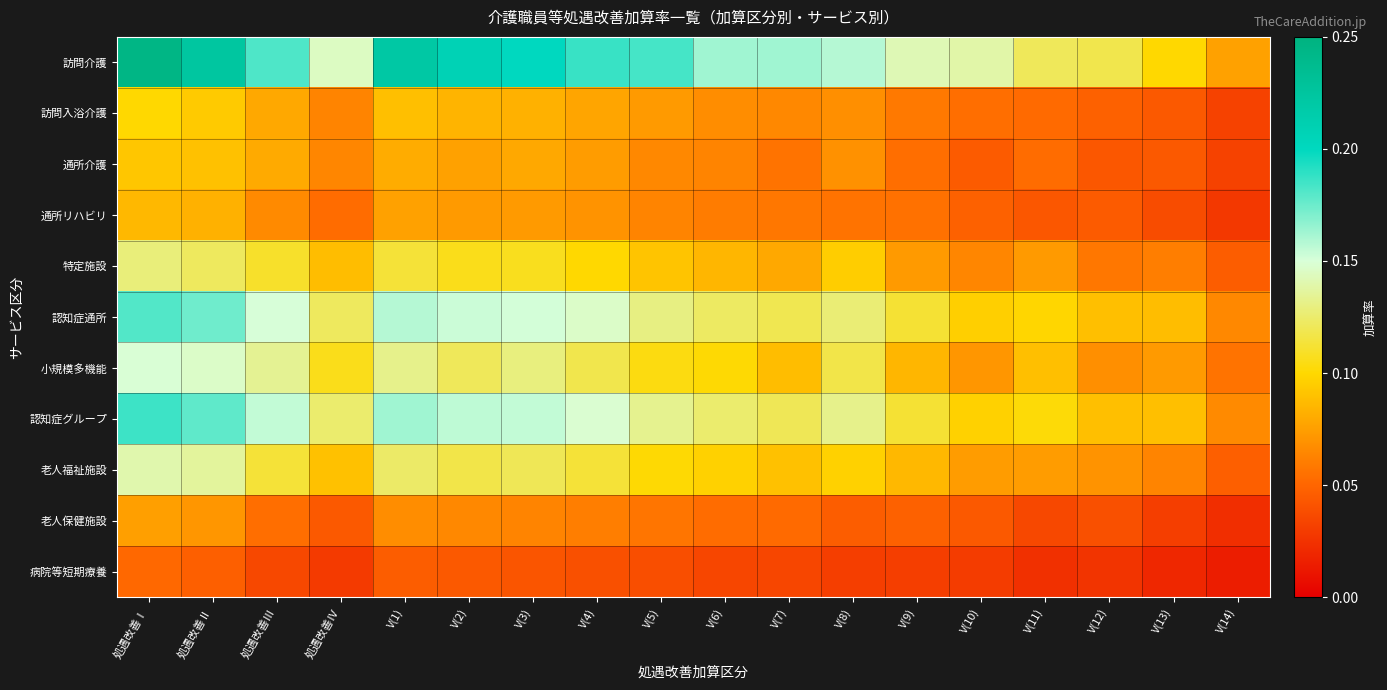

Reading left to right, extract all data points from this chart.

訪問介護: 処遇改善Ⅰ=0.2	処遇改善Ⅱ=0.2	処遇改善Ⅲ=0.2	処遇改善Ⅳ=0.1	V(1)=0.2	V(2)=0.2	V(3)=0.2	V(4)=0.2	V(5)=0.2	V(6)=0.2	V(7)=0.2	V(8)=0.2	V(9)=0.1	V(10)=0.1	V(11)=0.1	V(12)=0.1	V(13)=0.1	V(14)=0.1
訪問入浴介護: 処遇改善Ⅰ=0.1	処遇改善Ⅱ=0.1	処遇改善Ⅲ=0.1	処遇改善Ⅳ=0.1	V(1)=0.1	V(2)=0.1	V(3)=0.1	V(4)=0.1	V(5)=0.1	V(6)=0.1	V(7)=0.1	V(8)=0.1	V(9)=0.1	V(10)=0.1	V(11)=0.1	V(12)=0.0	V(13)=0.0	V(14)=0.0
通所介護: 処遇改善Ⅰ=0.1	処遇改善Ⅱ=0.1	処遇改善Ⅲ=0.1	処遇改善Ⅳ=0.1	V(1)=0.1	V(2)=0.1	V(3)=0.1	V(4)=0.1	V(5)=0.1	V(6)=0.1	V(7)=0.1	V(8)=0.1	V(9)=0.1	V(10)=0.0	V(11)=0.1	V(12)=0.0	V(13)=0.0	V(14)=0.0
通所リハビリ: 処遇改善Ⅰ=0.1	処遇改善Ⅱ=0.1	処遇改善Ⅲ=0.1	処遇改善Ⅳ=0.1	V(1)=0.1	V(2)=0.1	V(3)=0.1	V(4)=0.1	V(5)=0.1	V(6)=0.1	V(7)=0.1	V(8)=0.1	V(9)=0.1	V(10)=0.0	V(11)=0.0	V(12)=0.0	V(13)=0.0	V(14)=0.0
特定施設: 処遇改善Ⅰ=0.1	処遇改善Ⅱ=0.1	処遇改善Ⅲ=0.1	処遇改善Ⅳ=0.1	V(1)=0.1	V(2)=0.1	V(3)=0.1	V(4)=0.1	V(5)=0.1	V(6)=0.1	V(7)=0.1	V(8)=0.1	V(9)=0.1	V(10)=0.1	V(11)=0.1	V(12)=0.1	V(13)=0.1	V(14)=0.0
認知症通所: 処遇改善Ⅰ=0.2	処遇改善Ⅱ=0.2	処遇改善Ⅲ=0.1	処遇改善Ⅳ=0.1	V(1)=0.2	V(2)=0.2	V(3)=0.2	V(4)=0.1	V(5)=0.1	V(6)=0.1	V(7)=0.1	V(8)=0.1	V(9)=0.1	V(10)=0.1	V(11)=0.1	V(12)=0.1	V(13)=0.1	V(14)=0.1
小規模多機能: 処遇改善Ⅰ=0.1	処遇改善Ⅱ=0.1	処遇改善Ⅲ=0.1	処遇改善Ⅳ=0.1	V(1)=0.1	V(2)=0.1	V(3)=0.1	V(4)=0.1	V(5)=0.1	V(6)=0.1	V(7)=0.1	V(8)=0.1	V(9)=0.1	V(10)=0.1	V(11)=0.1	V(12)=0.1	V(13)=0.1	V(14)=0.1
認知症グループ: 処遇改善Ⅰ=0.2	処遇改善Ⅱ=0.2	処遇改善Ⅲ=0.2	処遇改善Ⅳ=0.1	V(1)=0.2	V(2)=0.2	V(3)=0.2	V(4)=0.1	V(5)=0.1	V(6)=0.1	V(7)=0.1	V(8)=0.1	V(9)=0.1	V(10)=0.1	V(11)=0.1	V(12)=0.1	V(13)=0.1	V(14)=0.1
老人福祉施設: 処遇改善Ⅰ=0.1	処遇改善Ⅱ=0.1	処遇改善Ⅲ=0.1	処遇改善Ⅳ=0.1	V(1)=0.1	V(2)=0.1	V(3)=0.1	V(4)=0.1	V(5)=0.1	V(6)=0.1	V(7)=0.1	V(8)=0.1	V(9)=0.1	V(10)=0.1	V(11)=0.1	V(12)=0.1	V(13)=0.1	V(14)=0.0
老人保健施設: 処遇改善Ⅰ=0.1	処遇改善Ⅱ=0.1	処遇改善Ⅲ=0.1	処遇改善Ⅳ=0.0	V(1)=0.1	V(2)=0.1	V(3)=0.1	V(4)=0.1	V(5)=0.1	V(6)=0.1	V(7)=0.1	V(8)=0.0	V(9)=0.0	V(10)=0.0	V(11)=0.0	V(12)=0.0	V(13)=0.0	V(14)=0.0
病院等短期療養: 処遇改善Ⅰ=0.1	処遇改善Ⅱ=0.0	処遇改善Ⅲ=0.0	処遇改善Ⅳ=0.0	V(1)=0.0	V(2)=0.0	V(3)=0.0	V(4)=0.0	V(5)=0.0	V(6)=0.0	V(7)=0.0	V(8)=0.0	V(9)=0.0	V(10)=0.0	V(11)=0.0	V(12)=0.0	V(13)=0.0	V(14)=0.0